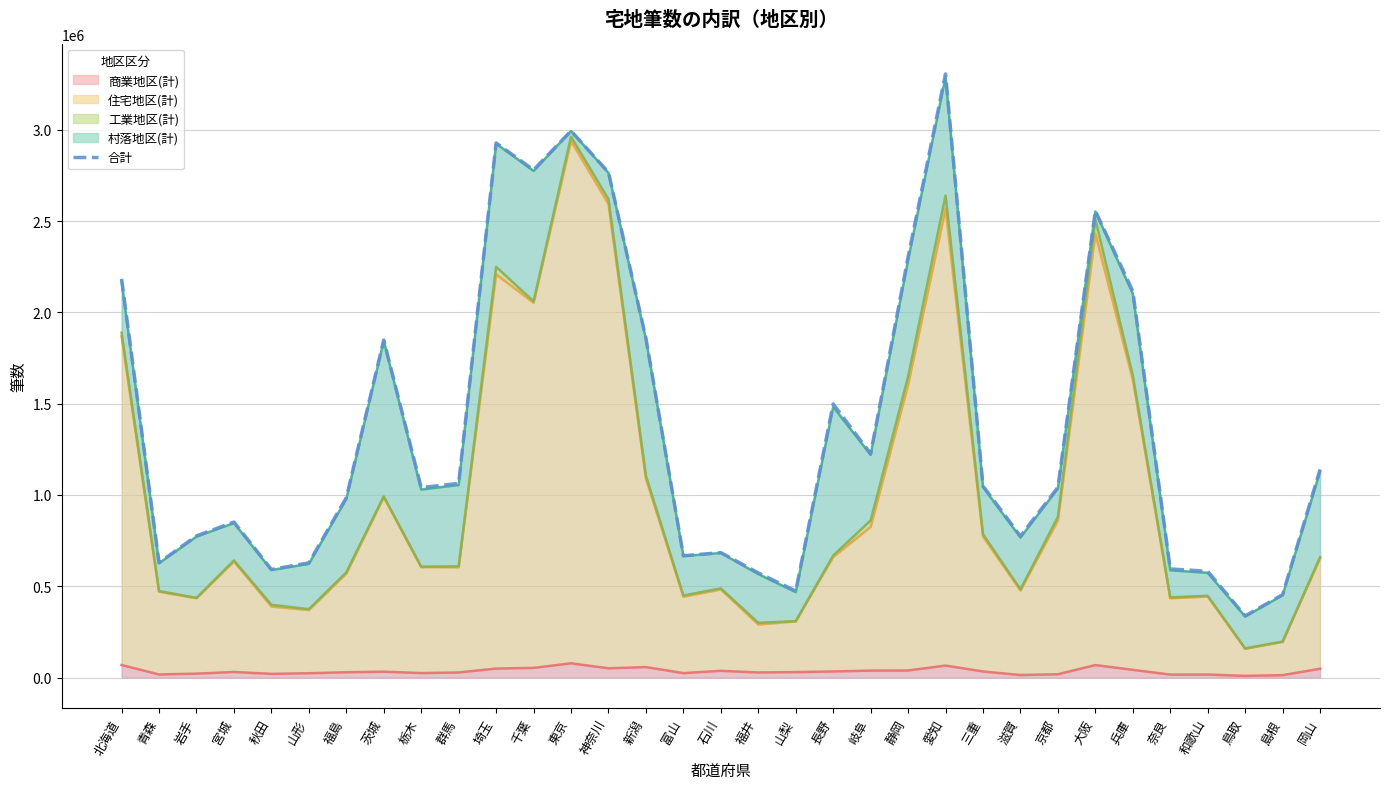

What is the difference between the maximum and second lowest values?

2851962